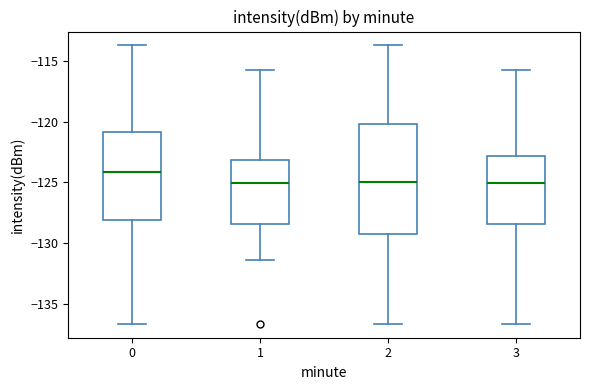

Comparing the boxes themselves (not the whiskers), which one is the tallest?

2